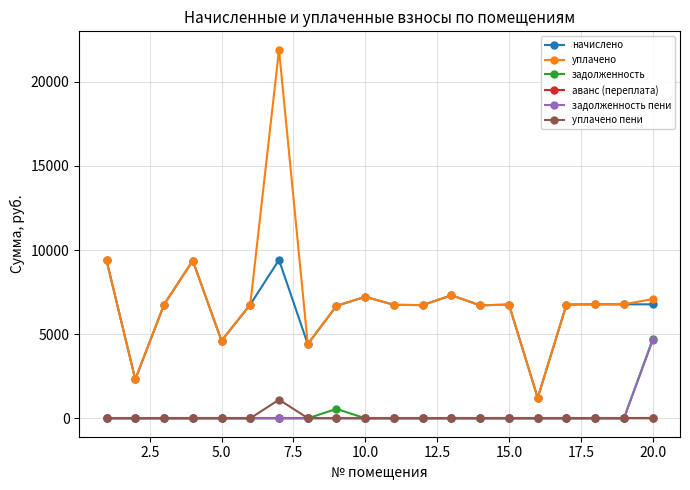

What is the value of the уплачено пени point at the 7th from the left?

1107.7